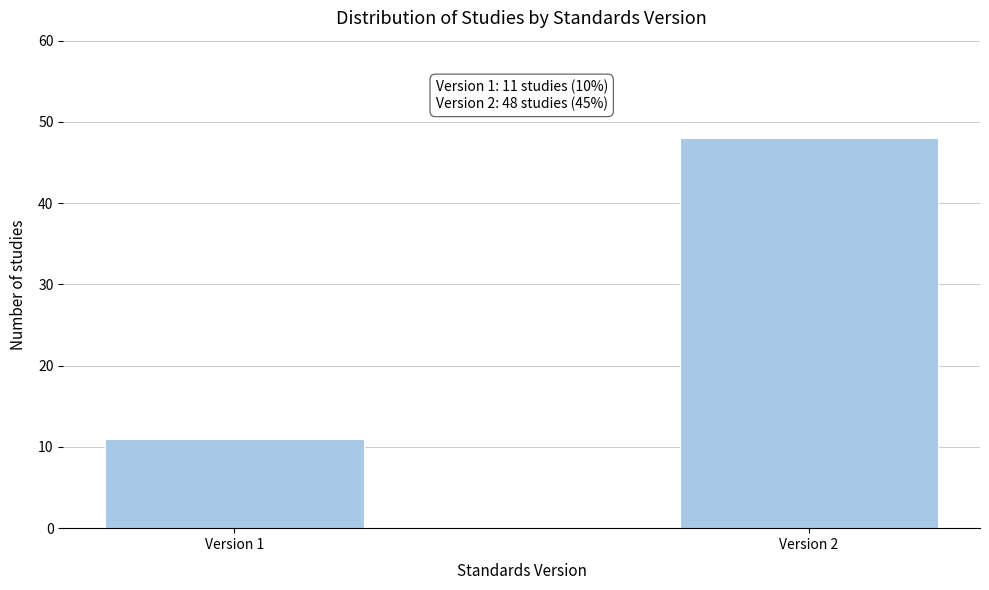

Reading left to right, list all the values displayed in this chart.

11	48